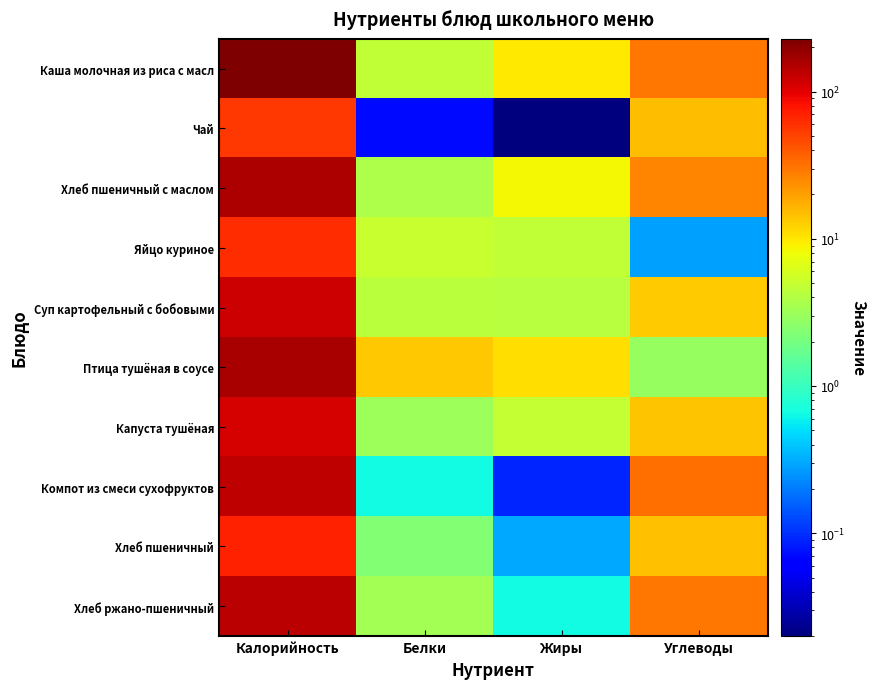

What is the greatest value displayed?

228.2